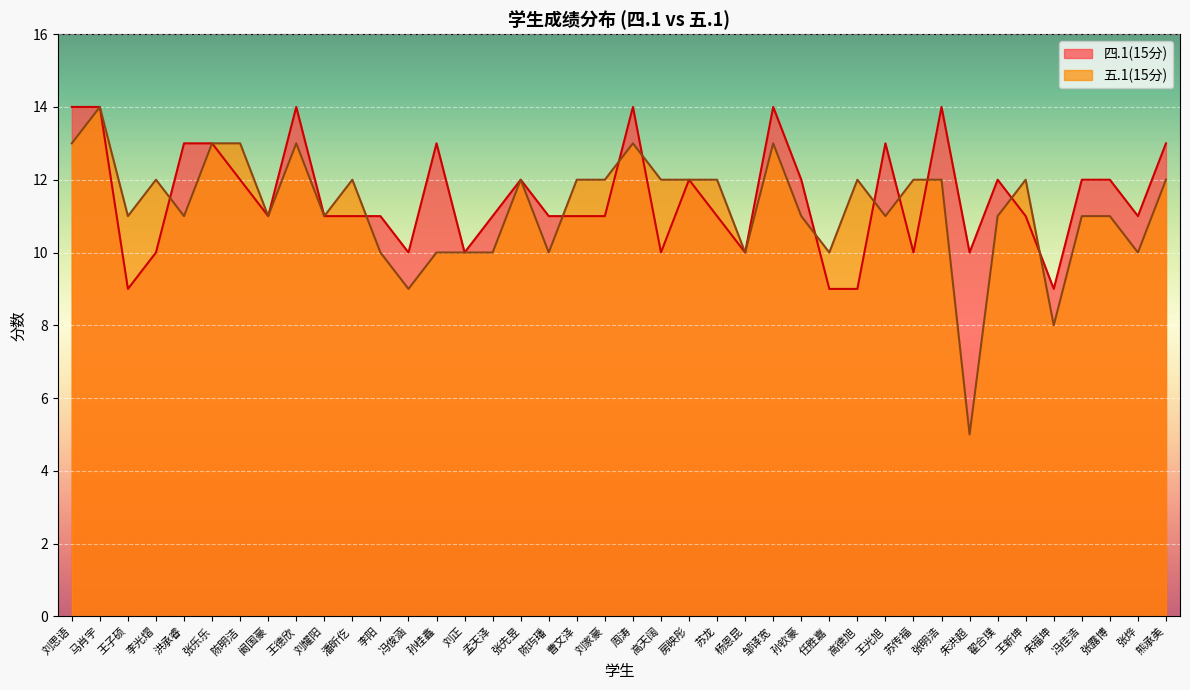

How many distinct data groups are displayed?

2